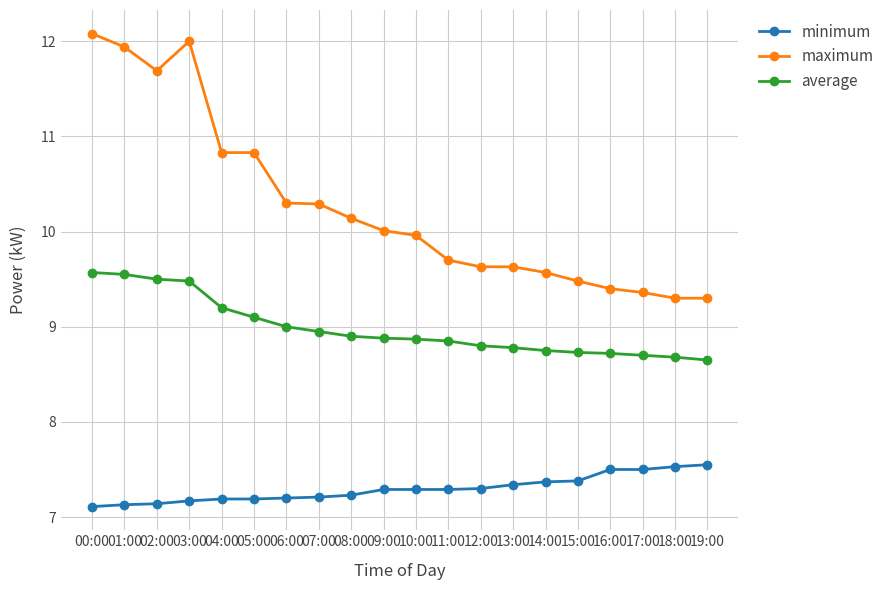

The value of average at 00:00 is 9.6. True or false?

True